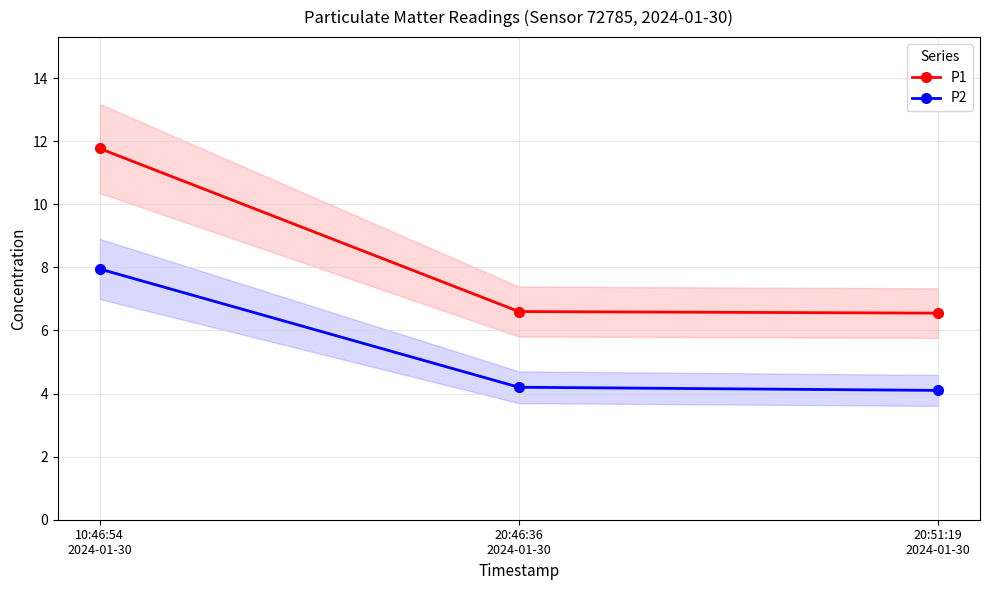

True or false: P2 has a value of 4.2 at 20:46:36
2024-01-30.

True